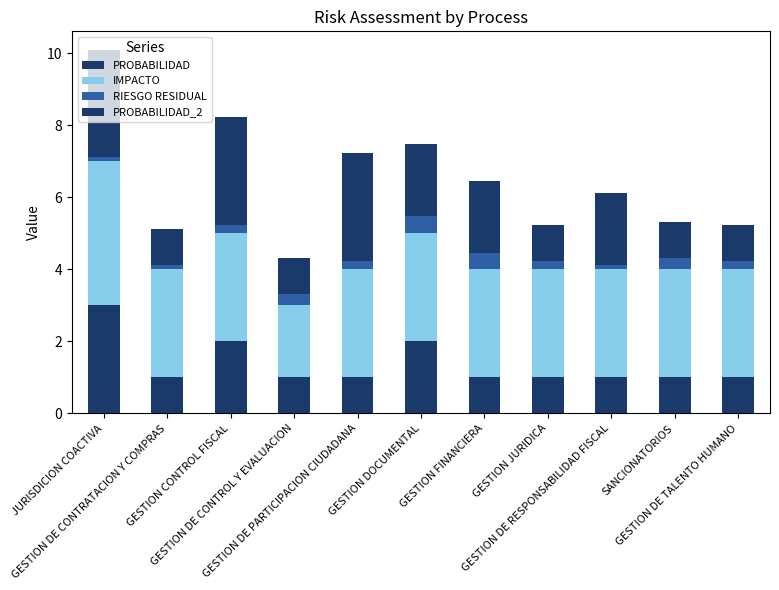

What is the approximate value of PROBABILIDAD at JURISDICION COACTIVA?

3.0